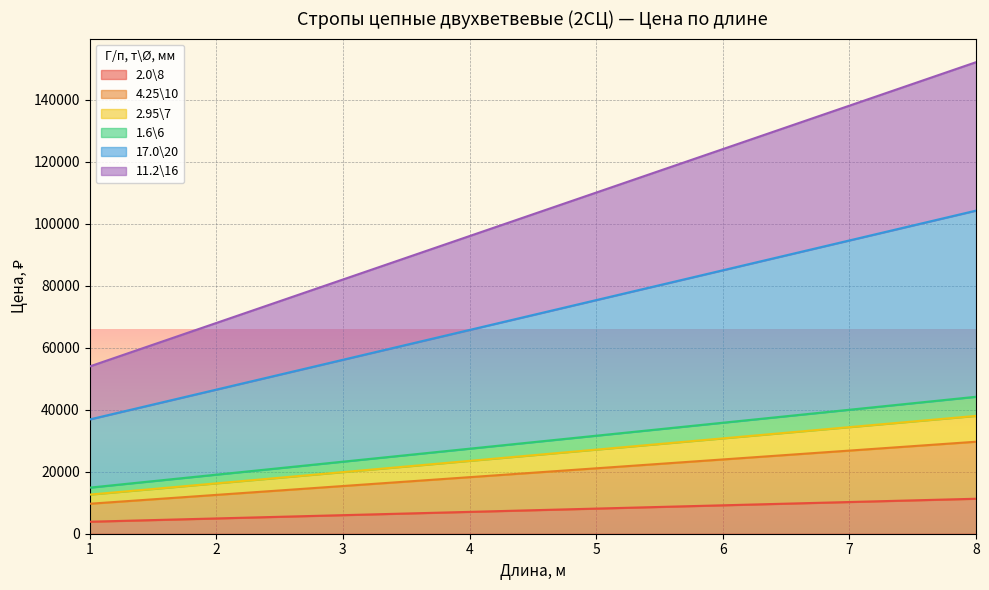

What is the sum of all 17.0\20 values?

564600